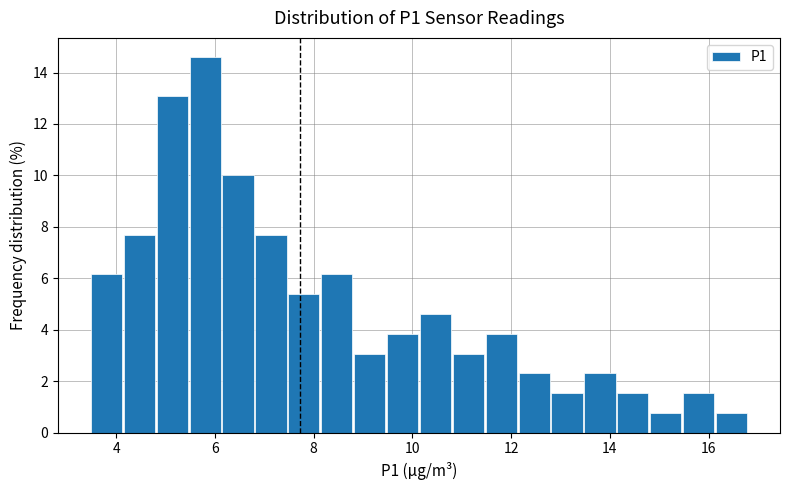

Read against the x-axis, roughly where is the centre of the tallest bar?

5.8